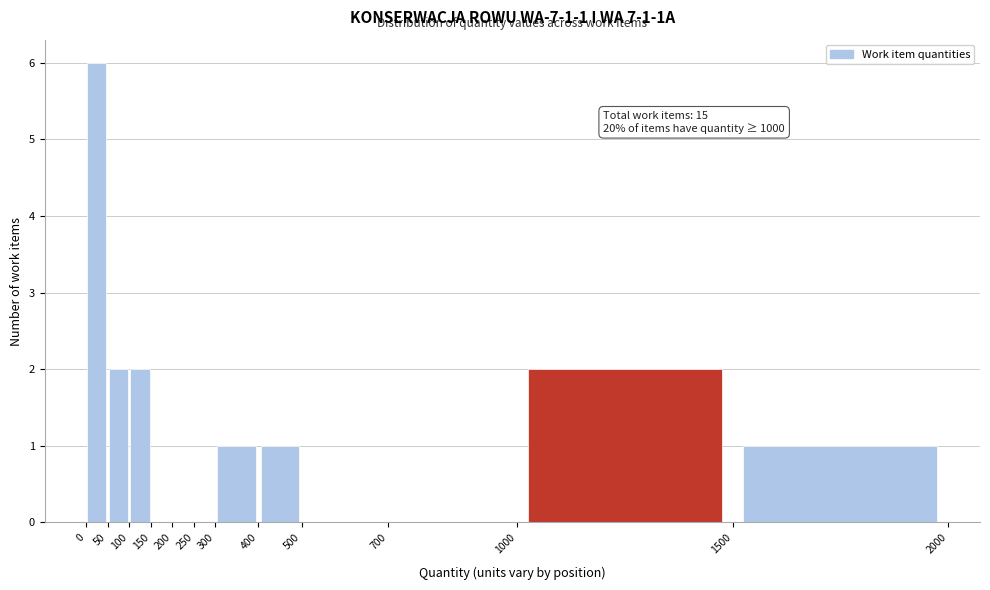

Over which range of the x-axis is the bar tallest?

0 to 50